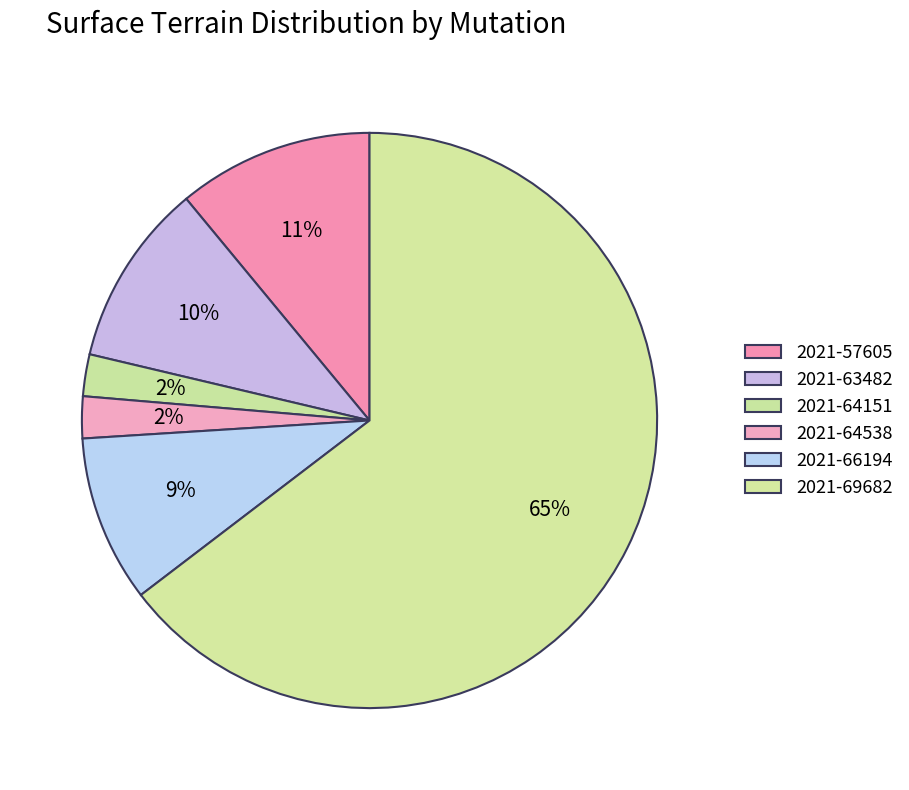

Count the number of slices in the pie.

6